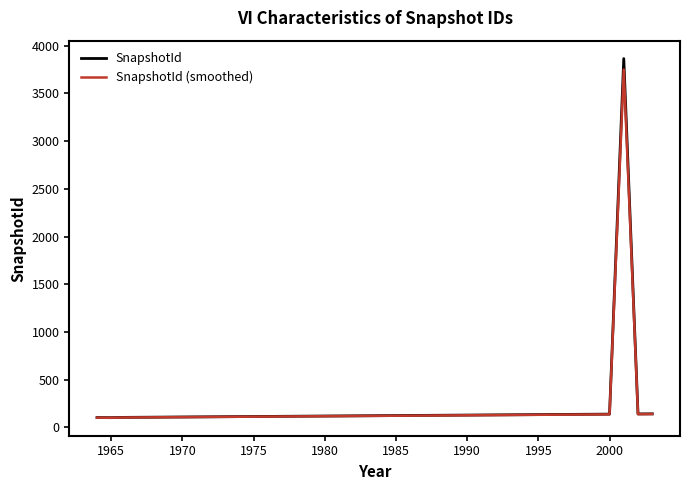

What is the smallest value displayed?

101.9